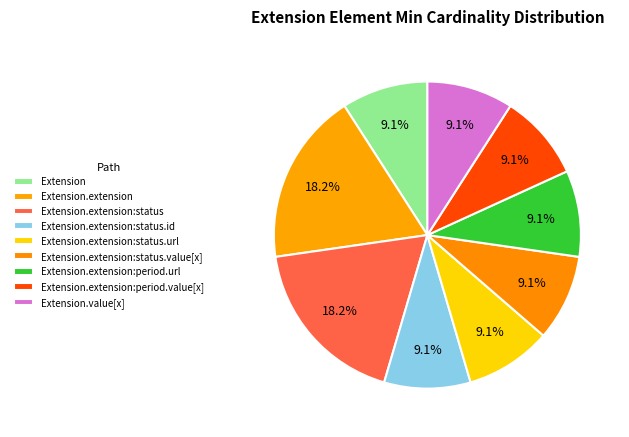

True or false: Extension.value[x] accounts for 22% of the total.

False